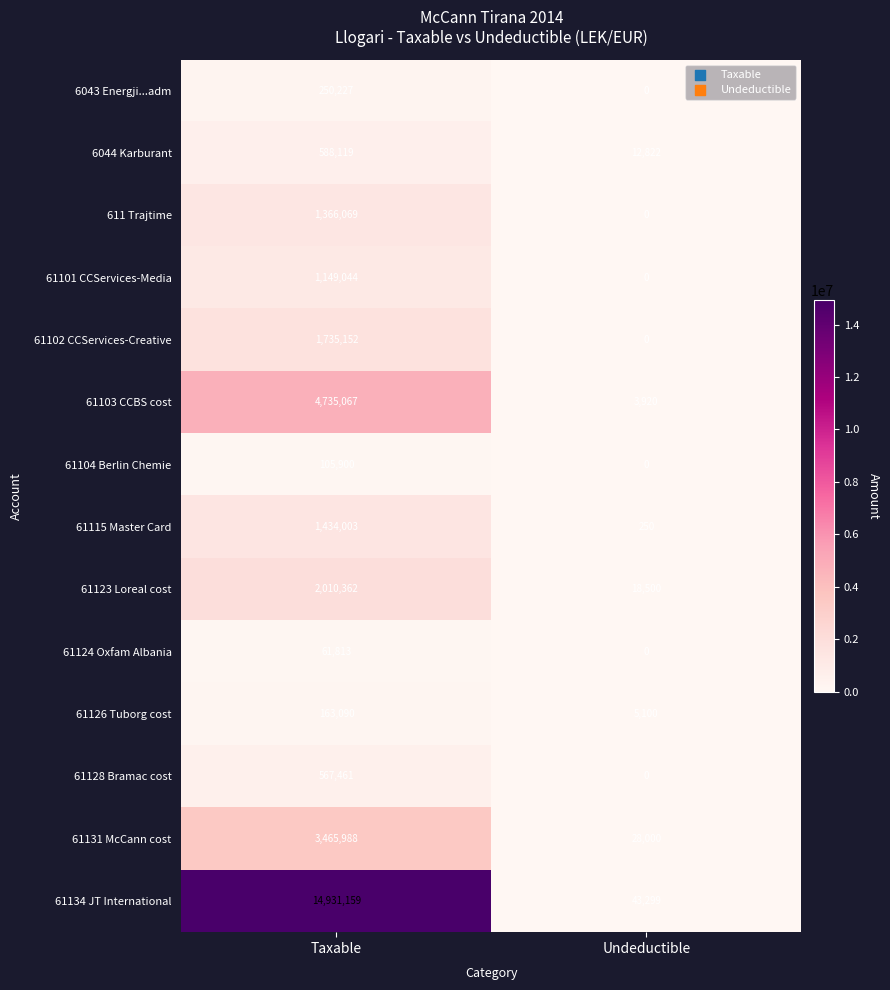

At which category is the sum across all series the highest?

Taxable